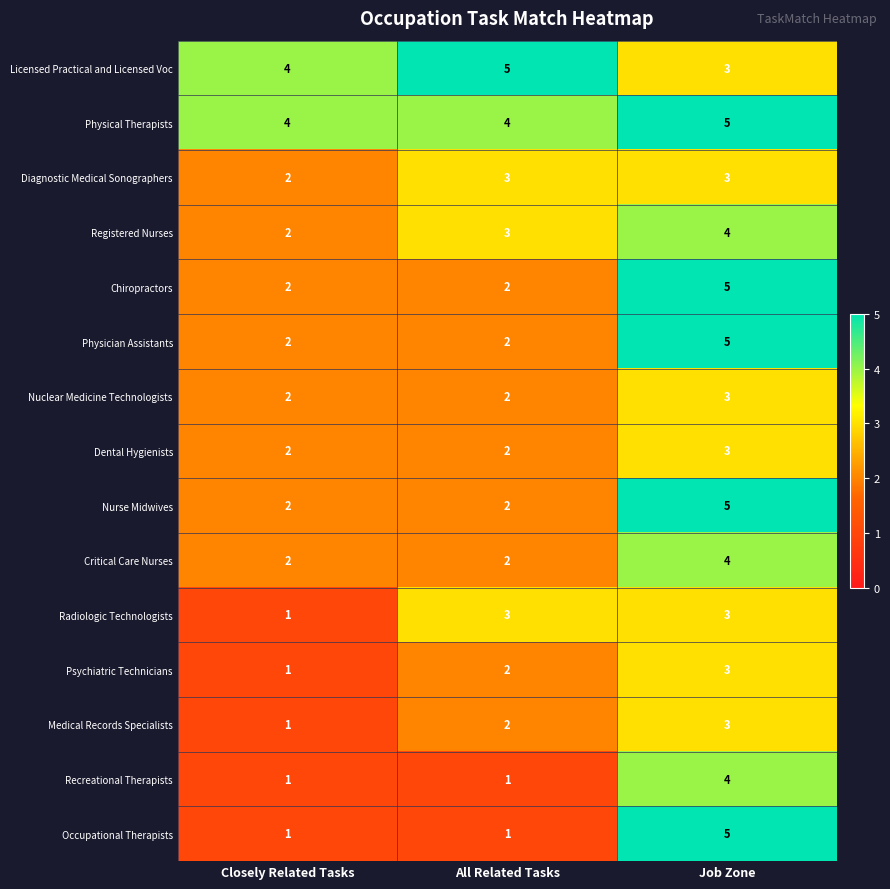

At how many categories does at least one series exceed 2?

3